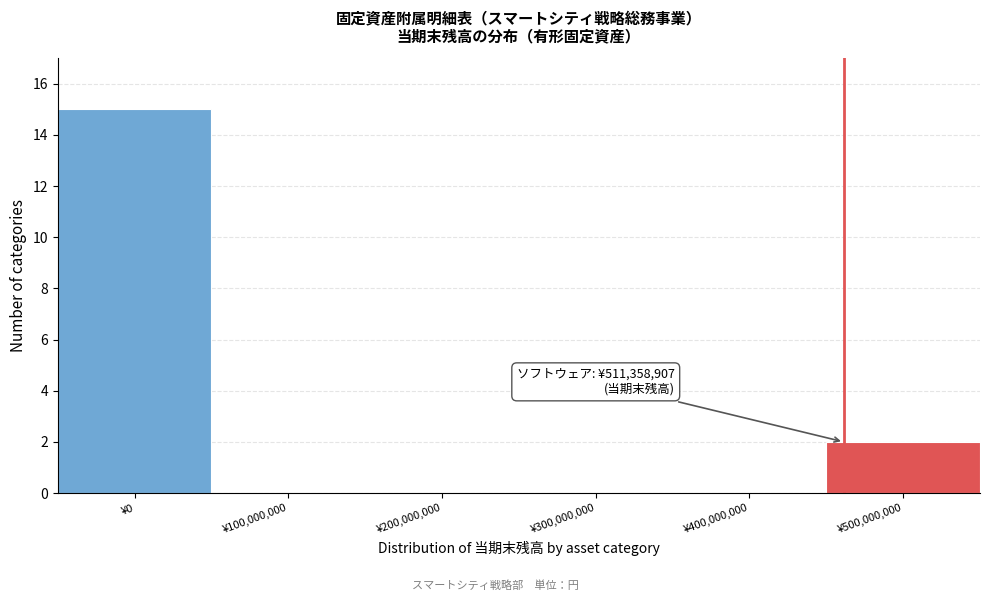

Reading left to right, transcribe all the data shown in this chart.

¥0=15	¥100,000,000=0	¥200,000,000=0	¥300,000,000=0	¥400,000,000=0	¥500,000,000=2